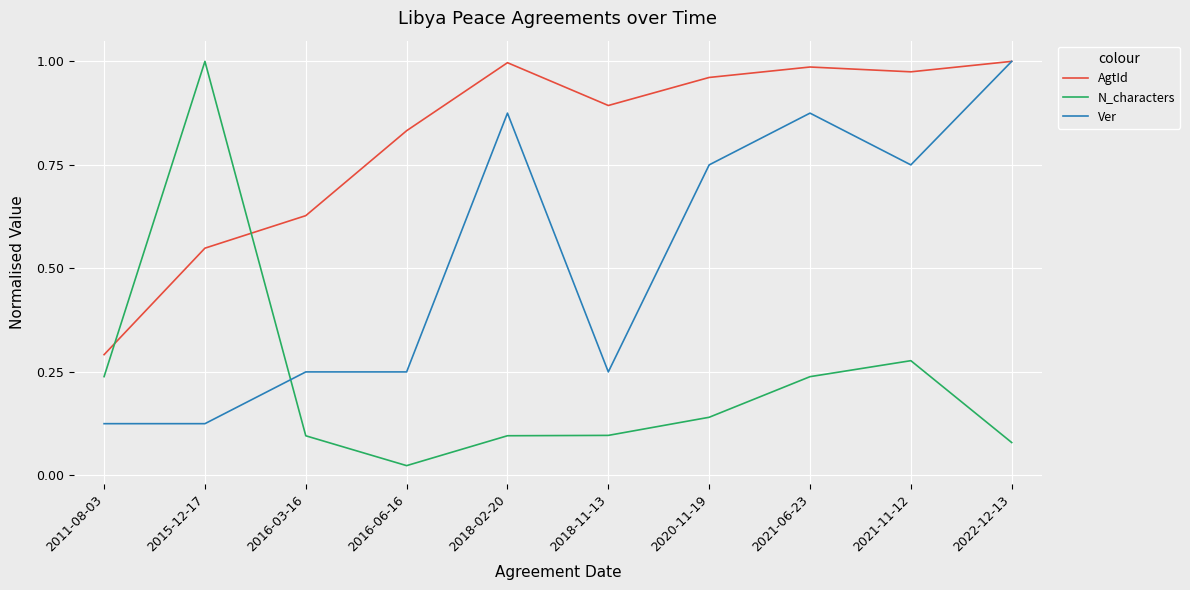

Is the value of AgtId at 2011-08-03 greater than the value of N_characters at 2018-02-20?

Yes